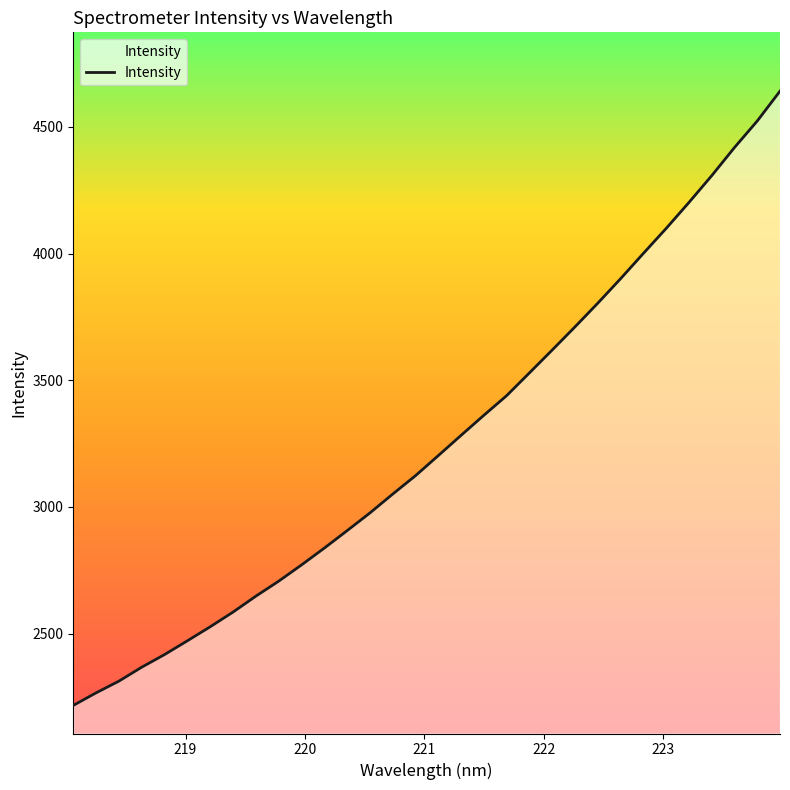

What is the minimum value shown in the chart?

2216.5